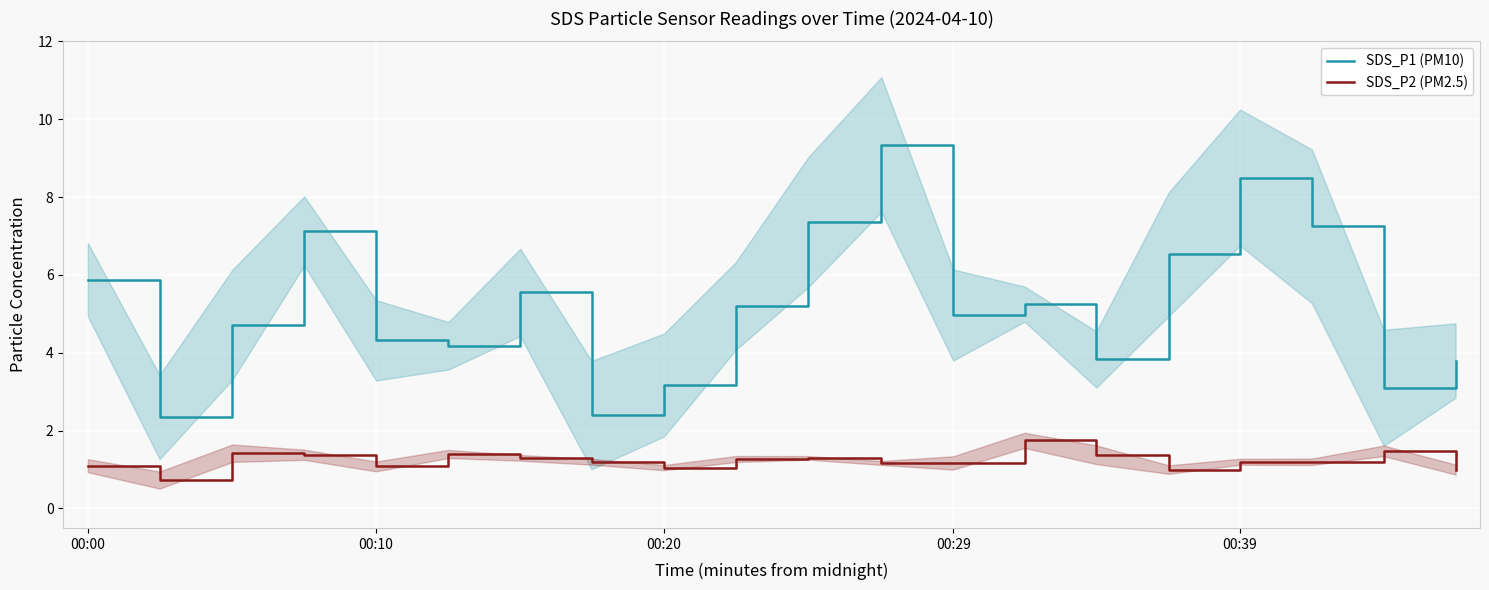

How many lines are shown in the chart?

2